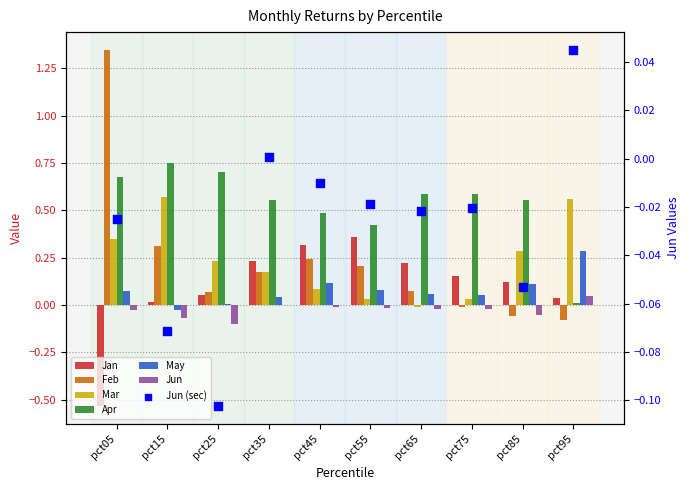

Which series reaches the minimum Y coordinate?

Jan